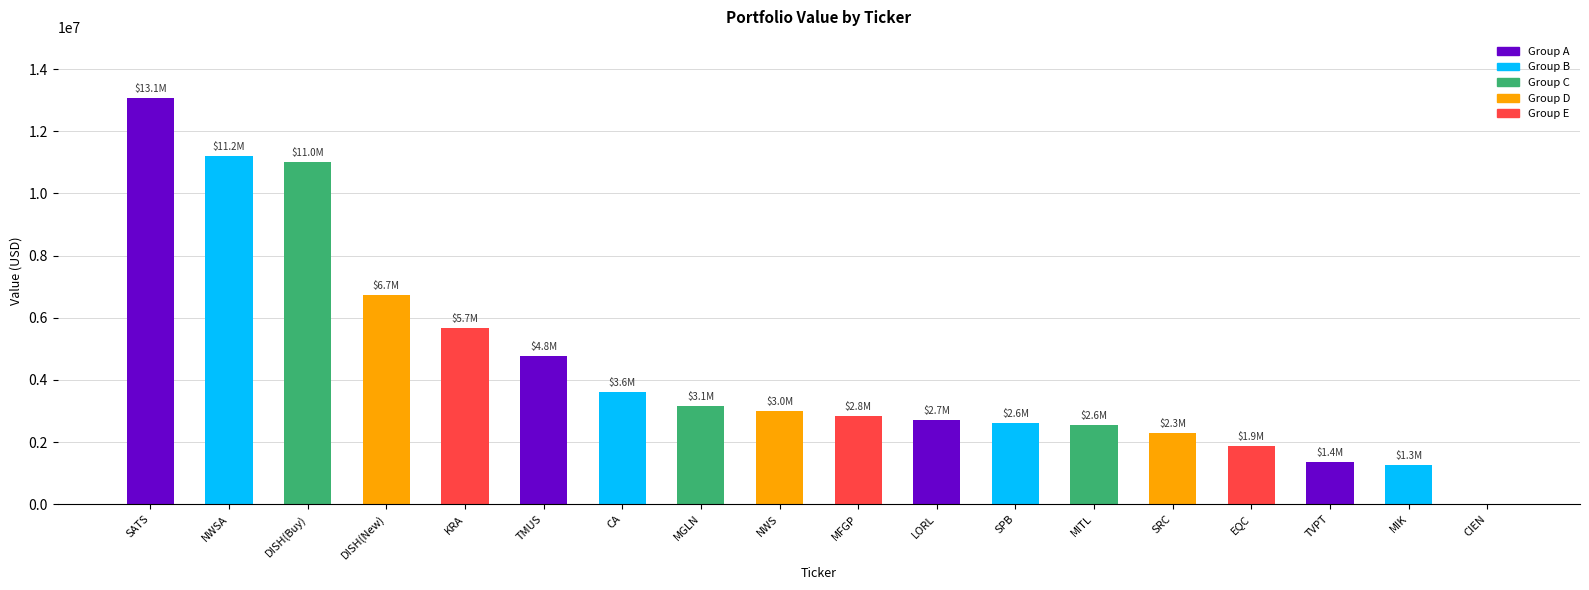

At which category does the chart reach its peak across all series?

SATS